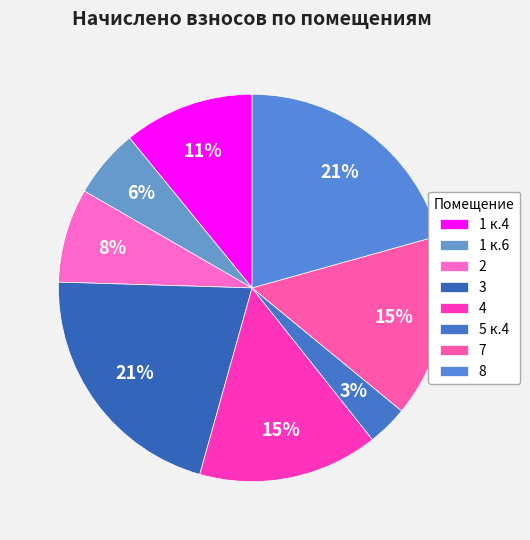

Rank the categories by value from highest to lowest.

3, 8, 7, 4, 1 к.4, 2, 1 к.6, 5 к.4